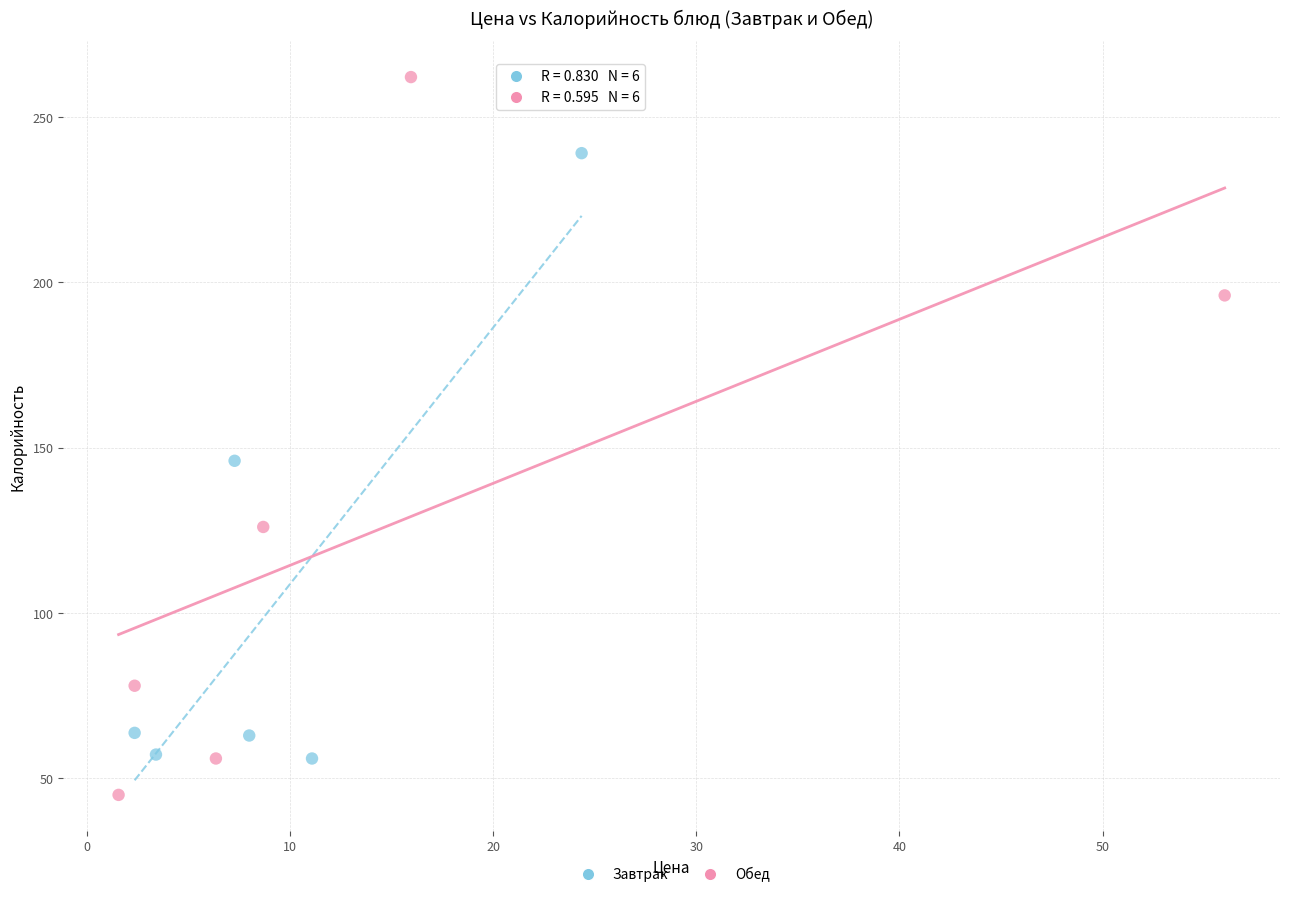

Which series has the widest spread of Y values?

Обед